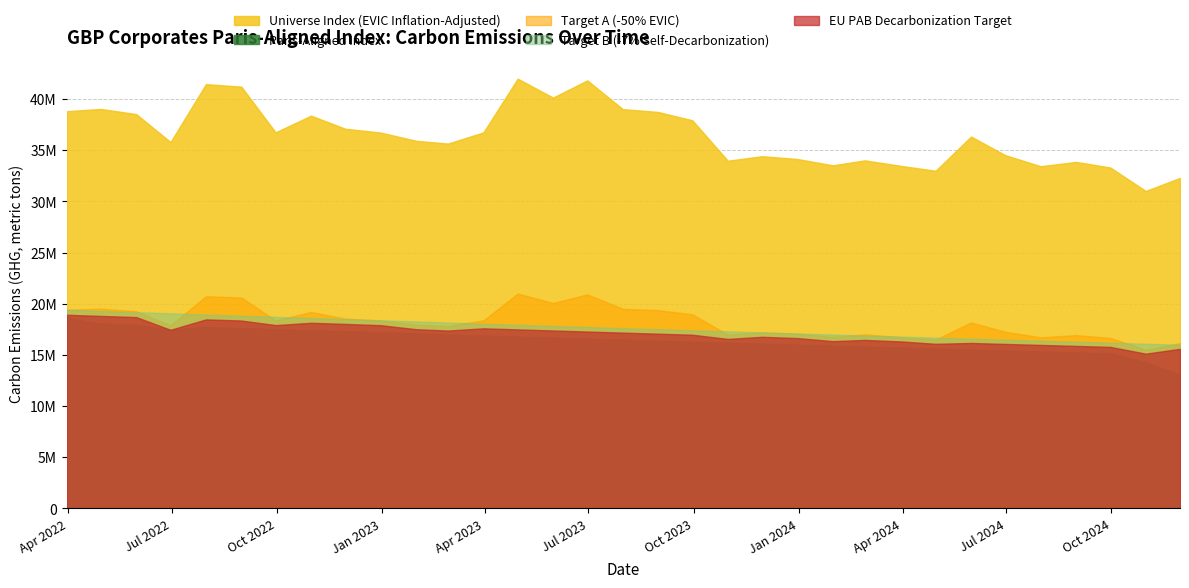

Which series has the largest total across all categories?

Universe Index (EVIC Inflation-Adjusted)